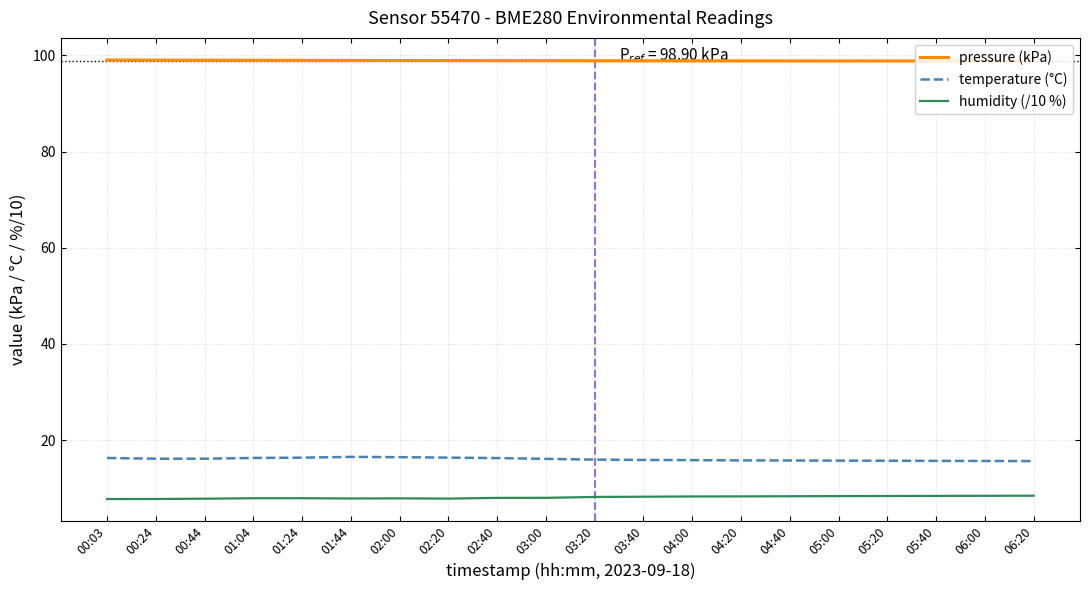

Where is the first local maximum for pressure (kPa)?

03:00